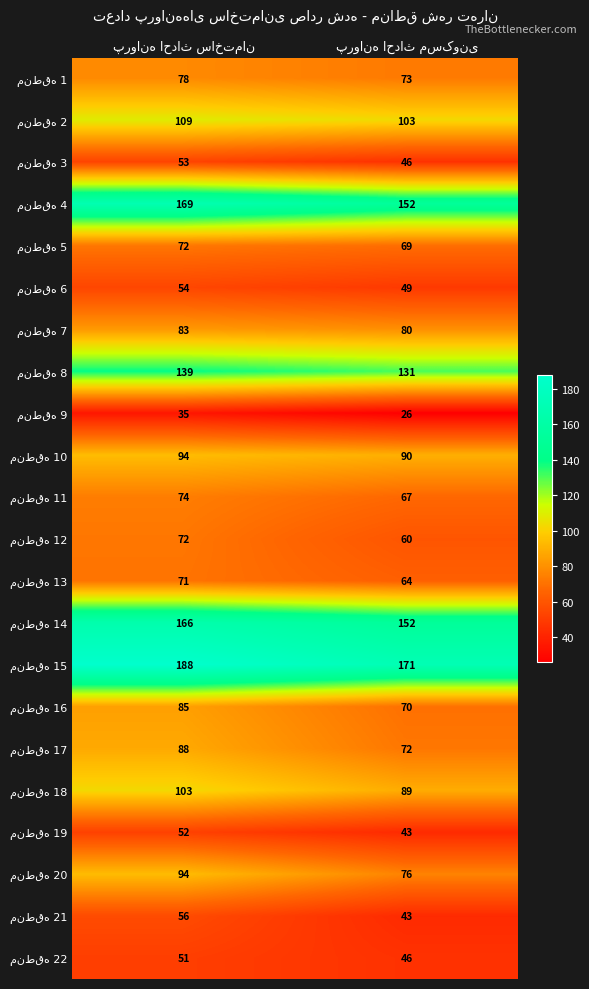

What is the maximum value shown in the chart?

188